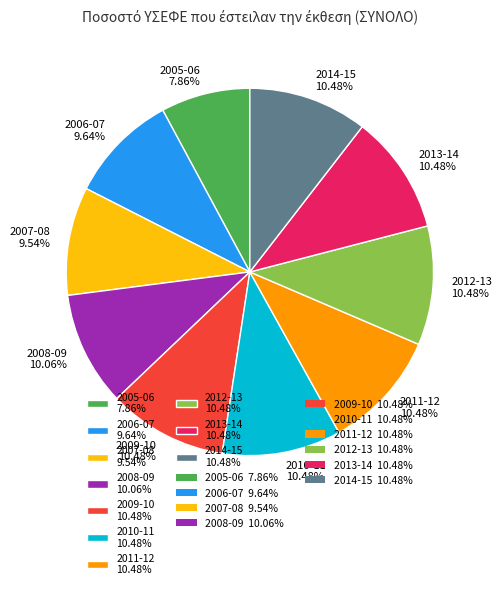

Is 2009-10 the majority of the pie?

No